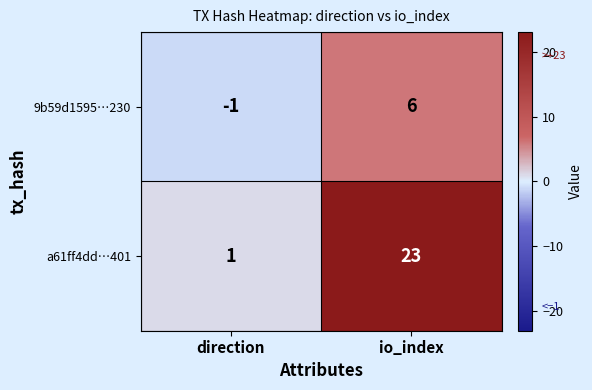

At which label is a61ff4dd…401 closest to 12?

direction